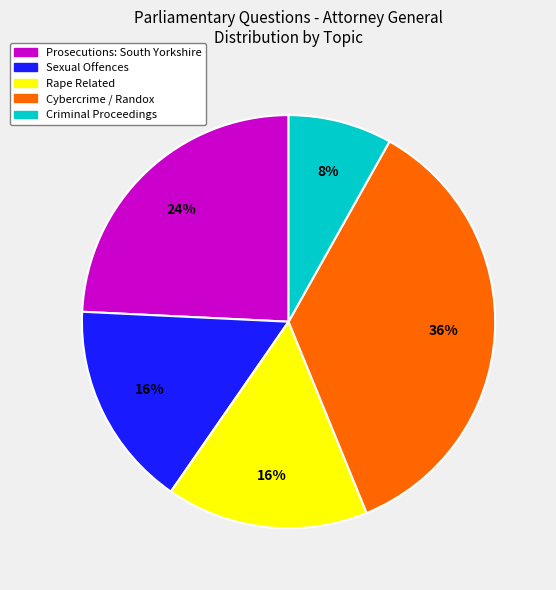

Count the number of slices in the pie.

5